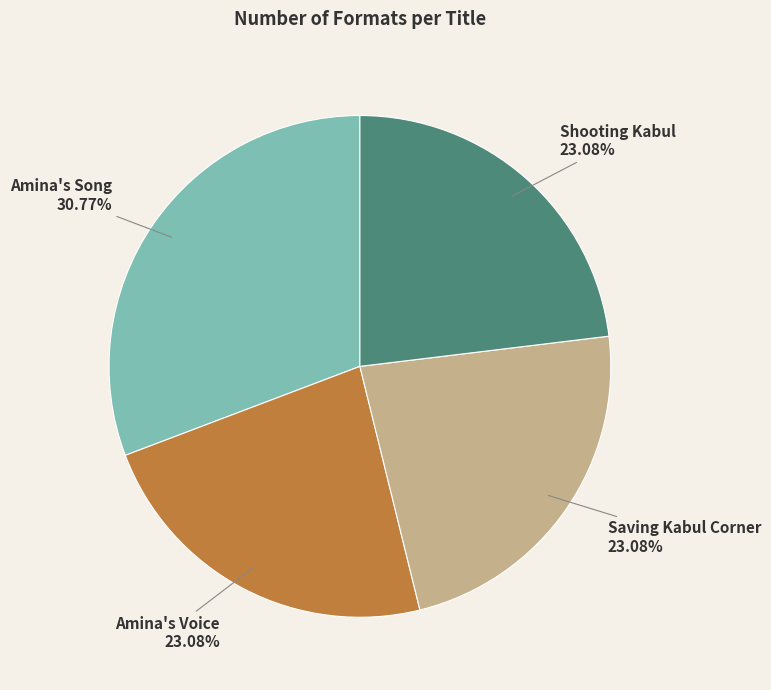

To the nearest percent, what portion does Shooting Kabul represent?

23%